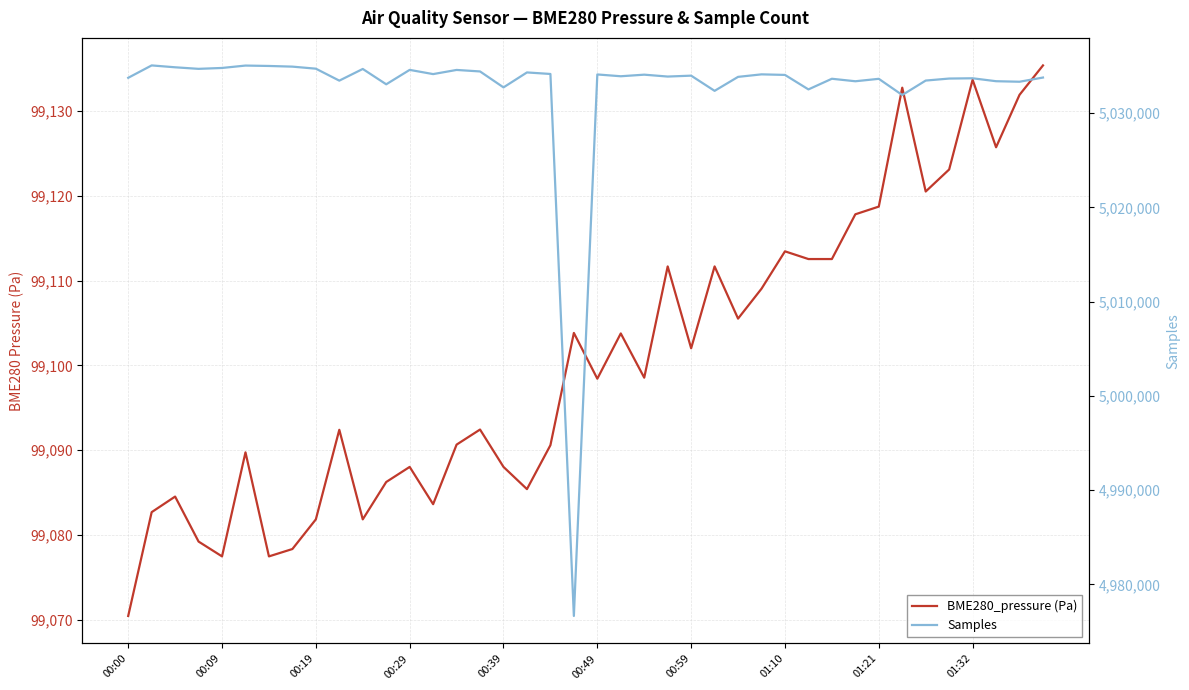

True or false: Samples and BME280_pressure (Pa) cross at least once.

False